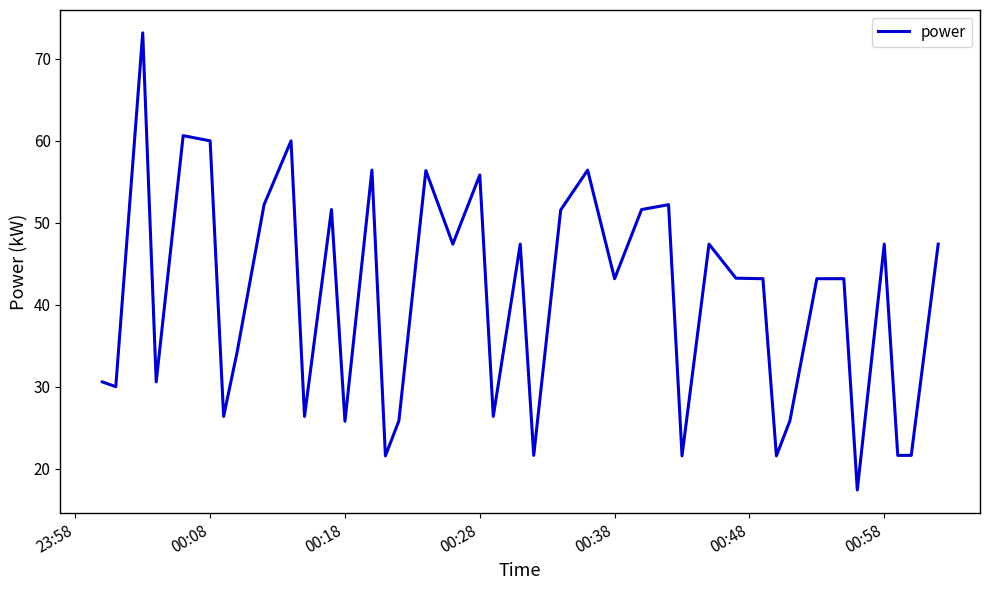

What is the maximum value shown in the chart?

73.2